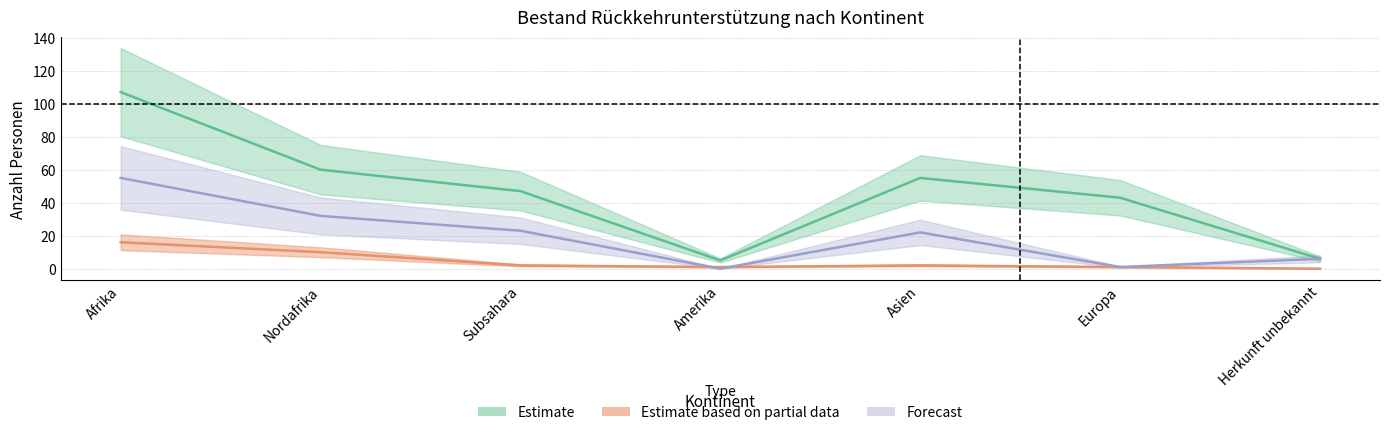

True or false: Identitaetsabklaerung has a value of 36 at Subsahara.

False